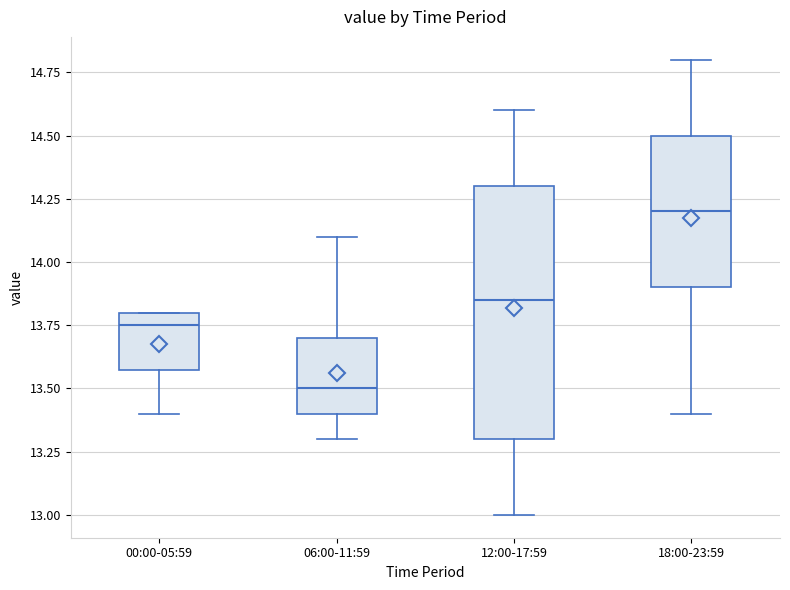

Where does the median line of the box for 18:00-23:59 sit on the y-axis? The values are not printed on the chart, so give them approximately, as read against the axis.

14.20